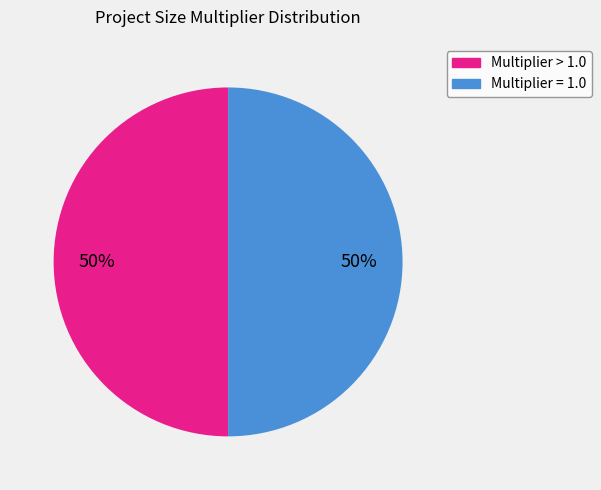

Do Multiplier = 1.0 and Multiplier > 1.0 together represent more than half of the pie?

Yes